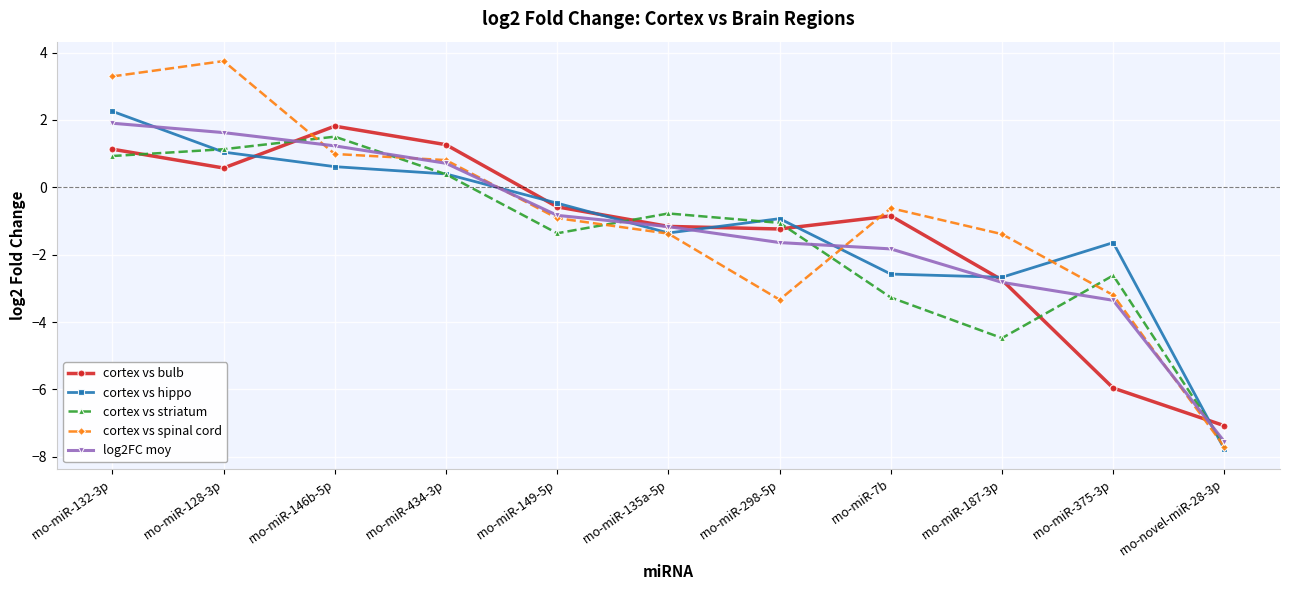

Which series has the widest spread of values?

cortex vs spinal cord